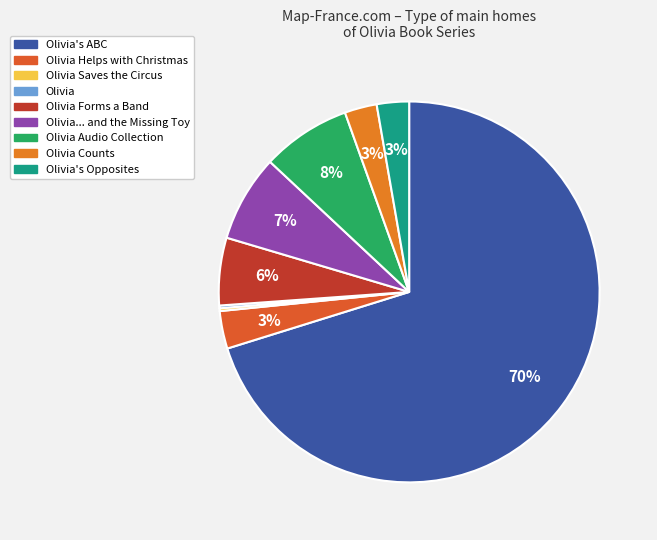

Do Olivia Counts and Olivia Helps with Christmas together represent more than half of the pie?

No